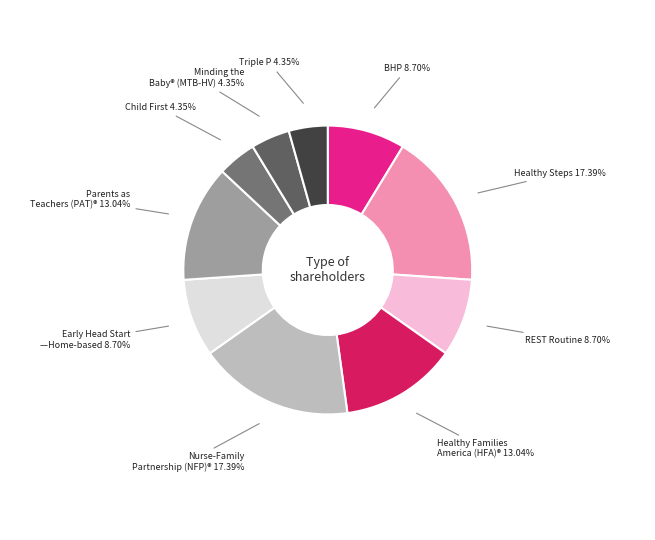

Is the sum of BHP and Early Head Start —Home-based greater than half?

No